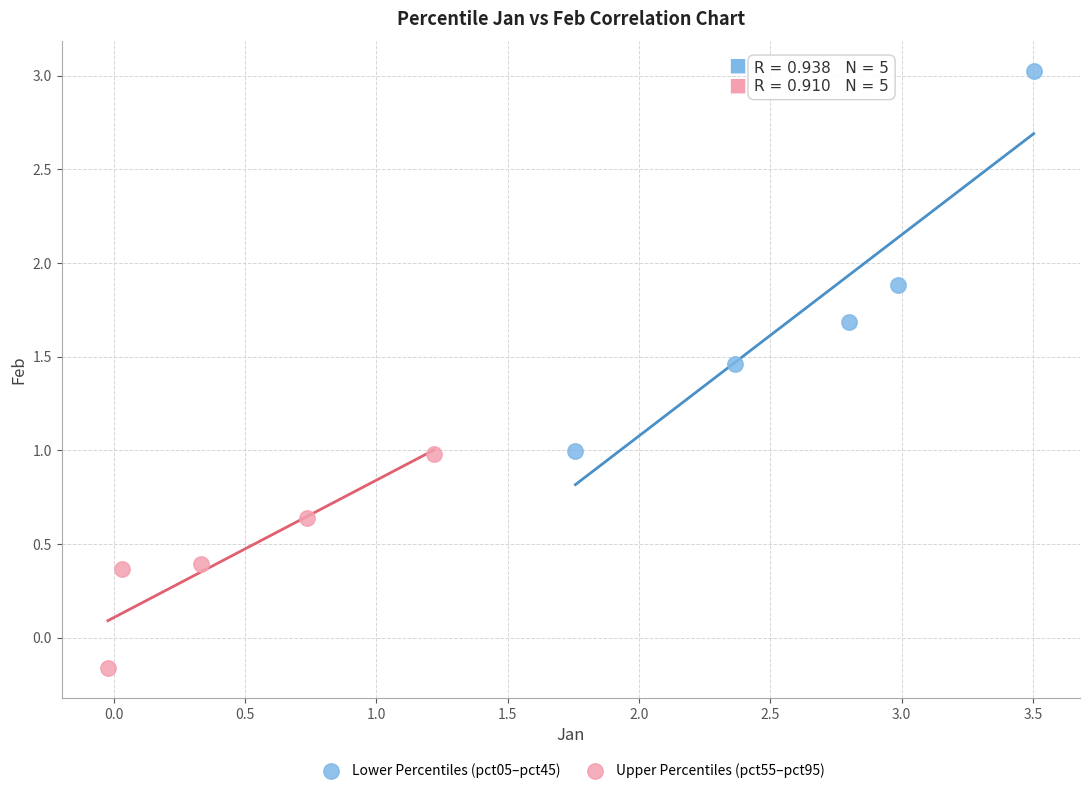

Which series contains the highest Y value?

Lower Percentiles (pct05–pct45)